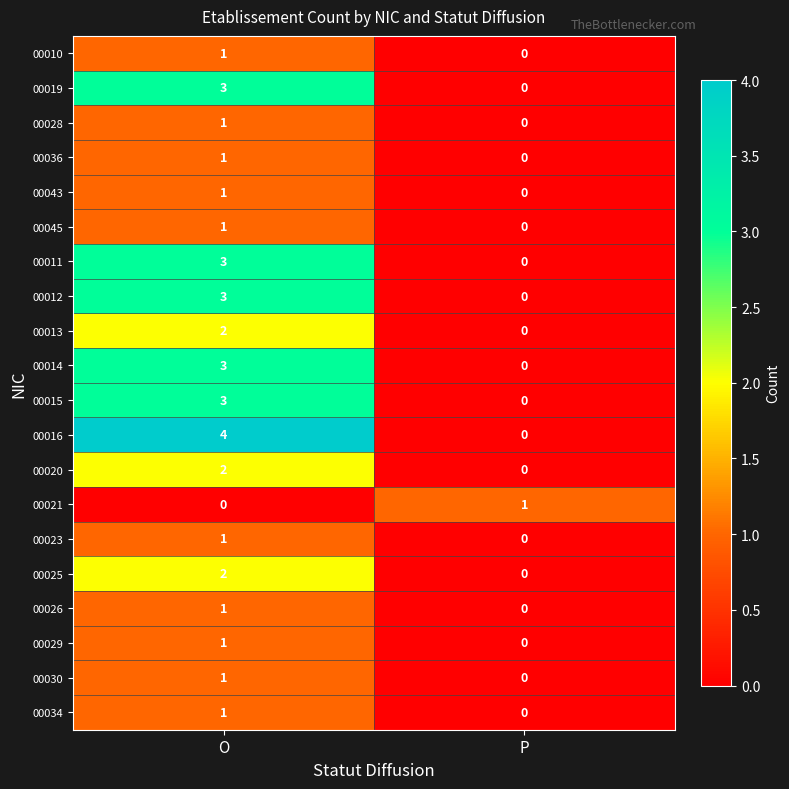

Which category has the lowest value in the 00020 series?

P